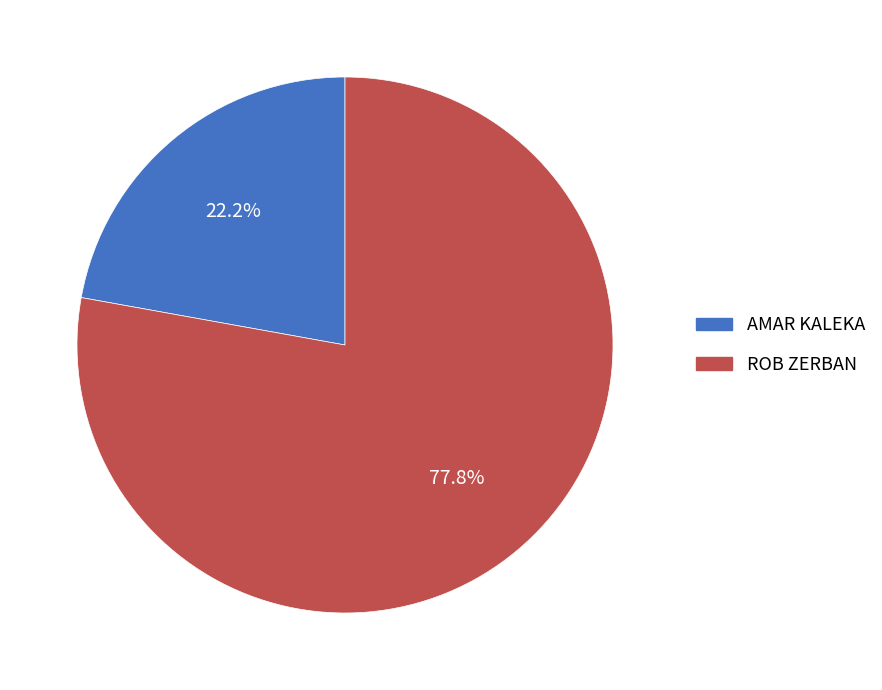

Does any single category account for the majority?

Yes